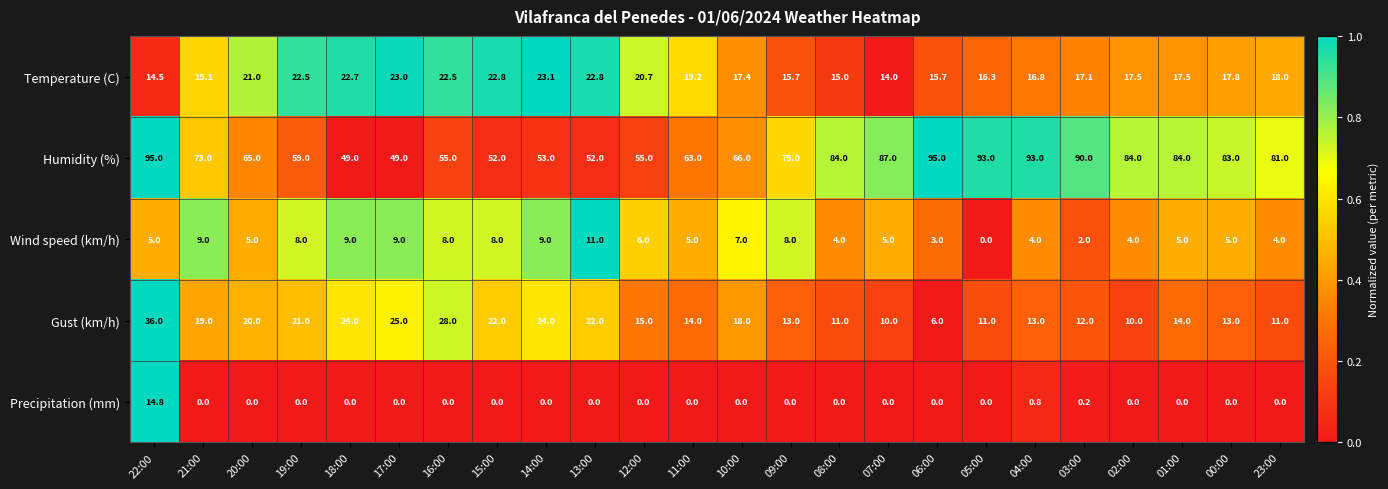

At which label does Precipitation (mm) reach its peak?

22:00